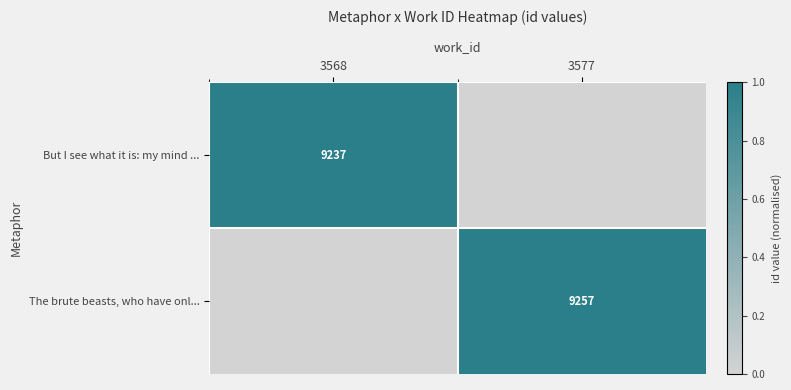

True or false: But I see what it is: my mind ... has a value of 15899 at 3568.

False